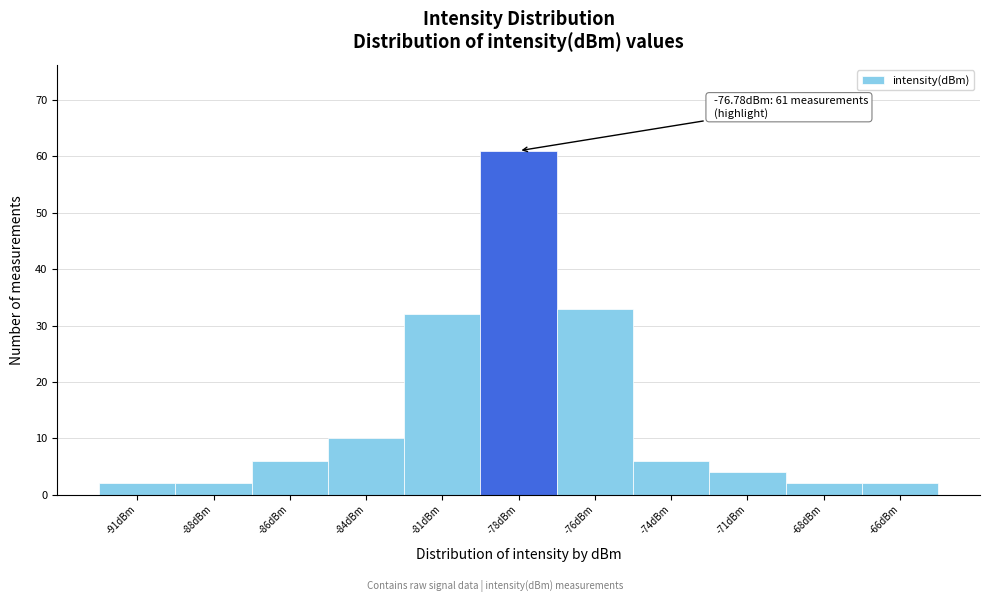

Reading right to left, list all the values displayed in this chart.

-66dBm=2	-68dBm=2	-71dBm=4	-74dBm=6	-76dBm=33	-78dBm=61	-81dBm=32	-84dBm=10	-86dBm=6	-88dBm=2	-91dBm=2